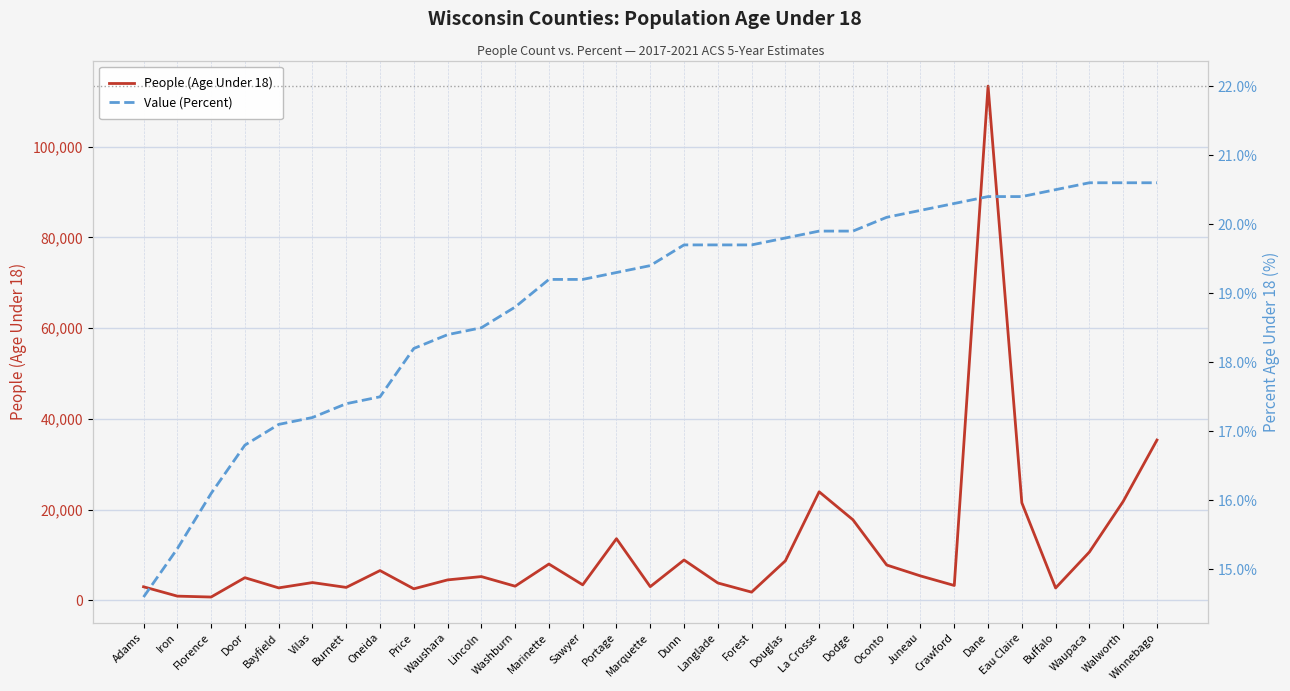

Reading right to left, transcribe all the data shown in this chart.

People (Age Under 18): 35343.0	21809.0	10656.0	2726.0	21509.0	113378.0	3277.0	5383.0	7789.0	17765.0	23933.0	8714.0	1812.0	3831.0	8897.0	3015.0	13592.0	3421.0	8006.0	3120.0	5239.0	4507.0	2543.0	6563.0	2853.0	3920.0	2748.0	4994.0	731.0	929.0	2988.0
Value (Percent): 20.6	20.6	20.6	20.5	20.4	20.4	20.3	20.2	20.1	19.9	19.9	19.8	19.7	19.7	19.7	19.4	19.3	19.2	19.2	18.8	18.5	18.4	18.2	17.5	17.4	17.2	17.1	16.8	16.1	15.3	14.6